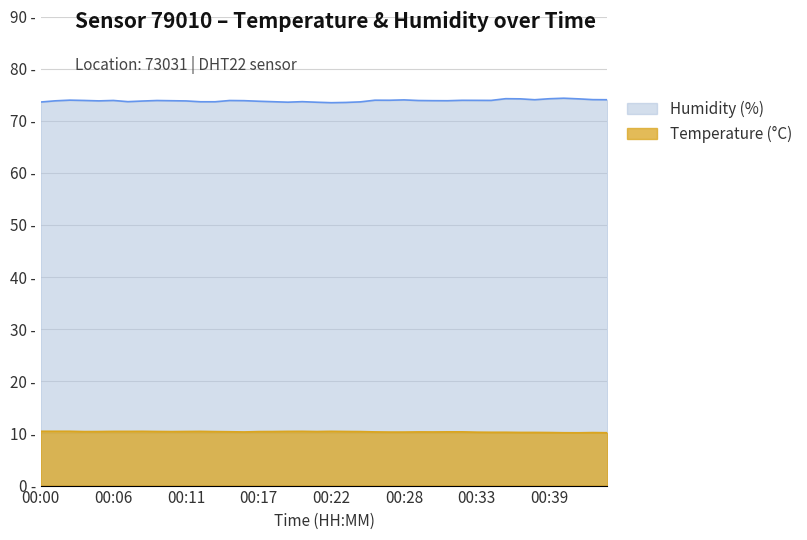

What are all the series names shown in the legend?

Humidity (%), Temperature (°C)